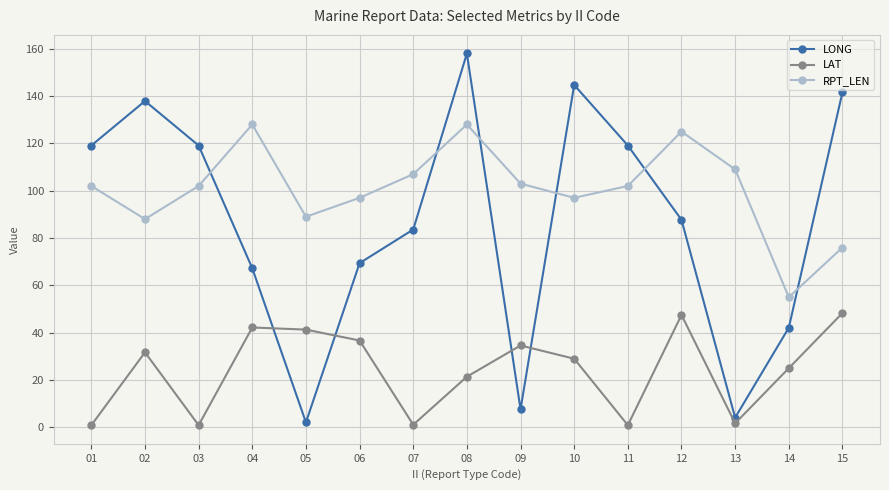

What is the total value across all series at 14?

122.1